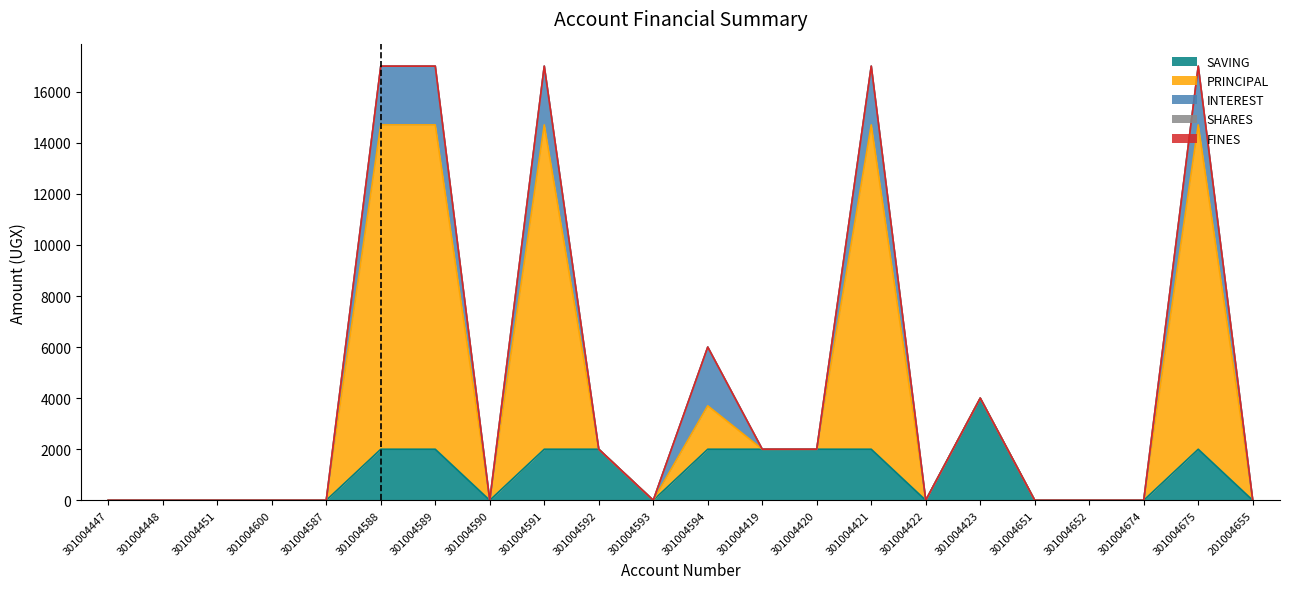

Does the chart have visible grid lines?

No